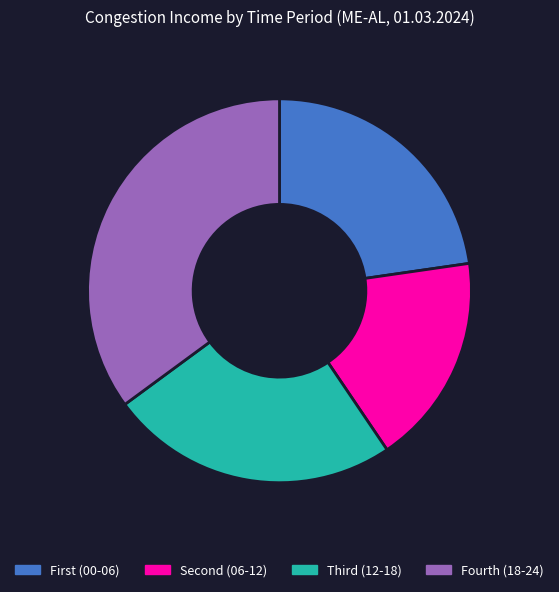

Does Fourth (18-24) represent more than half of the total?

No